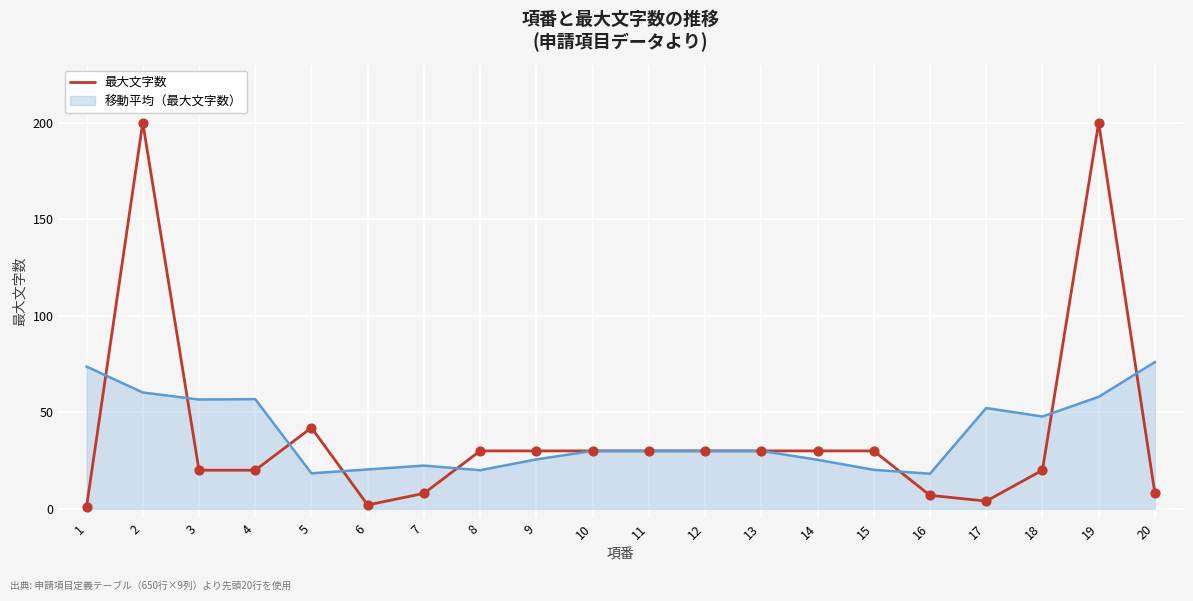

What is the difference between the highest and lowest values at 5?

23.6